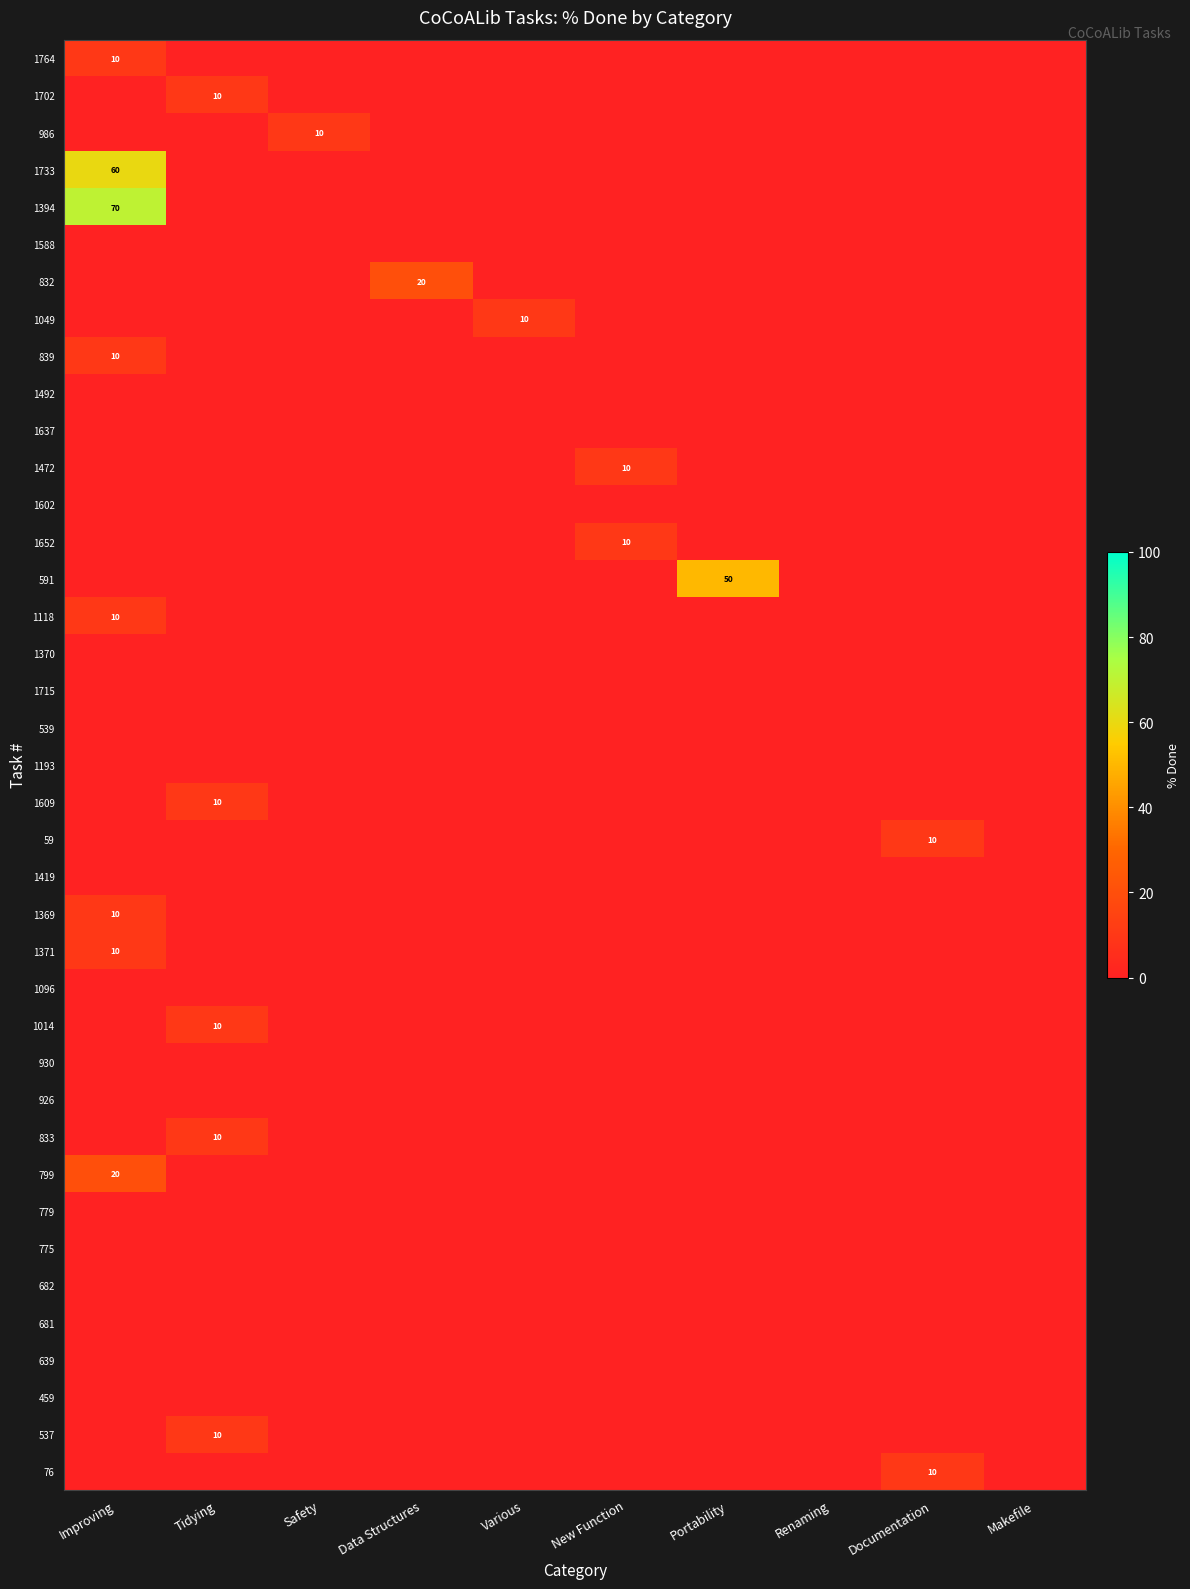

Count the 1764 values in the range 0 to 1.

9